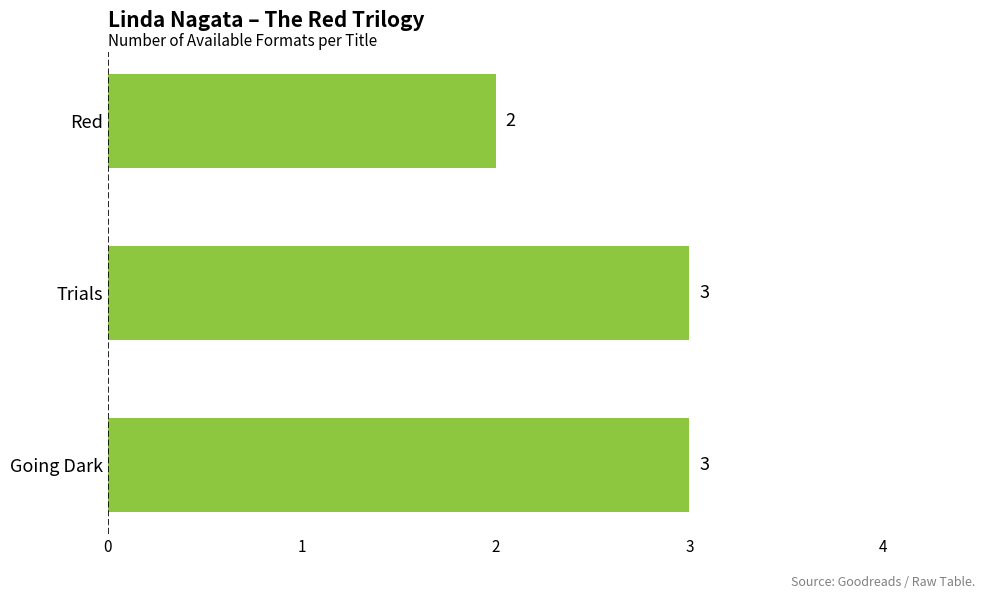

What is the maximum value shown in the chart?

3